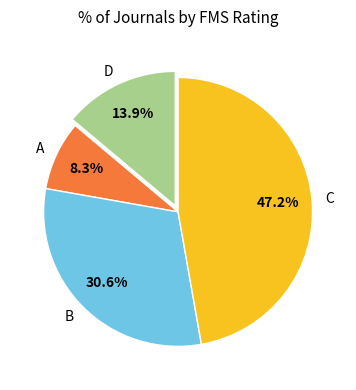

Between B and A, which is larger?

B